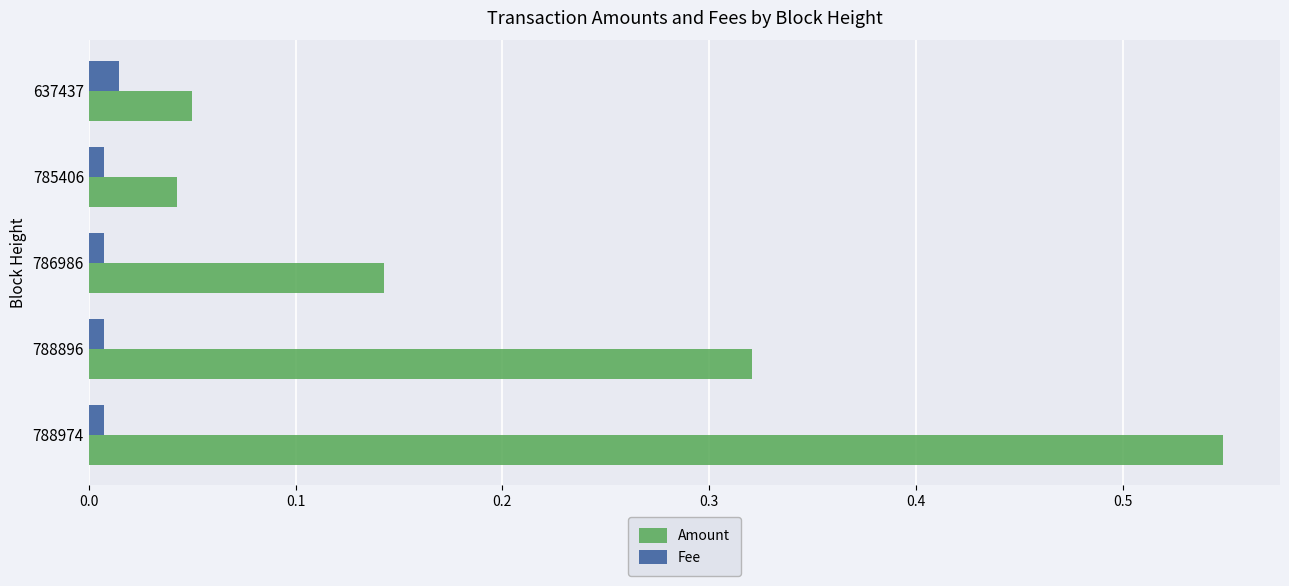

Which series has the widest spread of values?

Amount